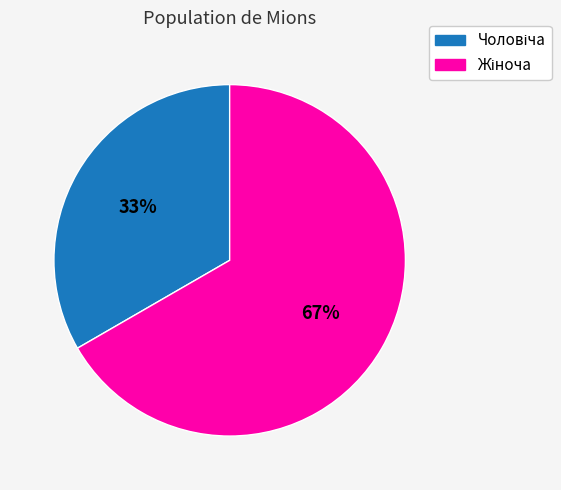

Does any single category account for the majority?

Yes